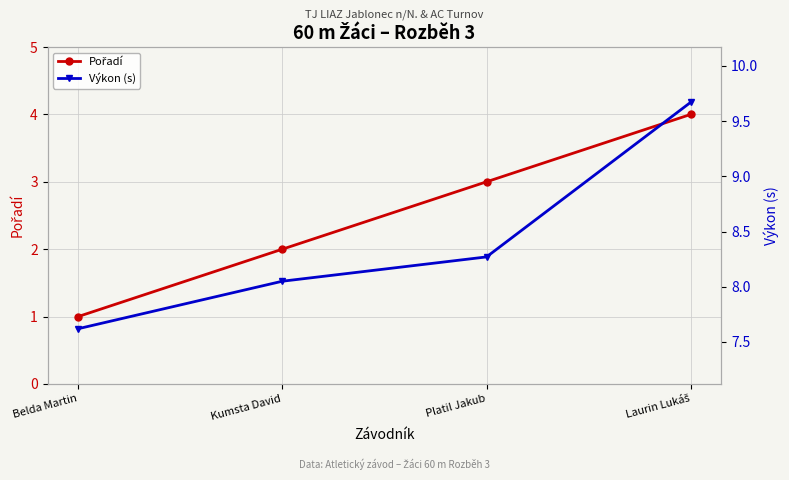

True or false: Výkon (s) has more than 2 points higher than both neighbors.

False